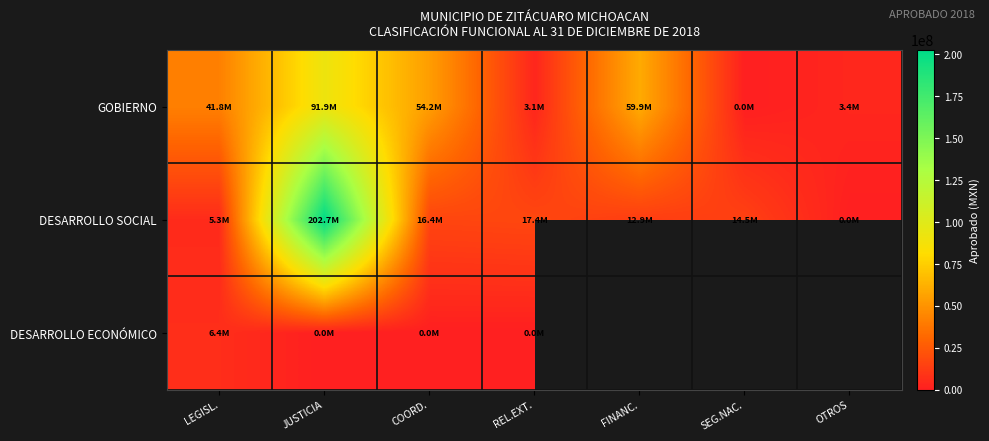

True or false: DESARROLLO ECONÓMICO has a value of 0.0 at REL.EXT..

True